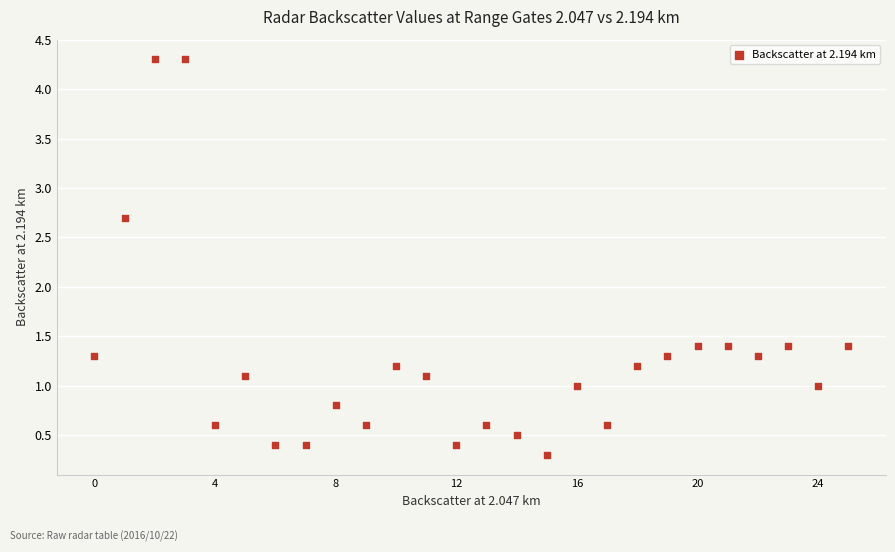

How many points are shown in the scatter plot?

26